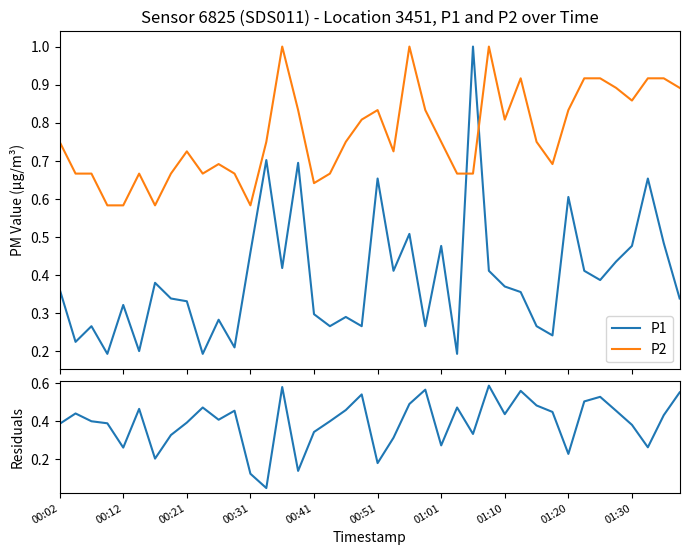

The value of Residuals at 26 is 0.1. True or false?

False